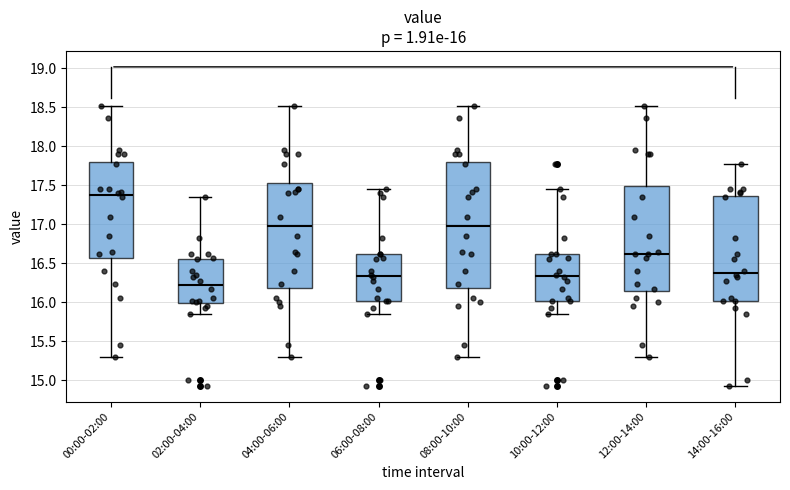

Comparing the boxes themselves (not the whiskers), which one is the tallest?

08:00-10:00